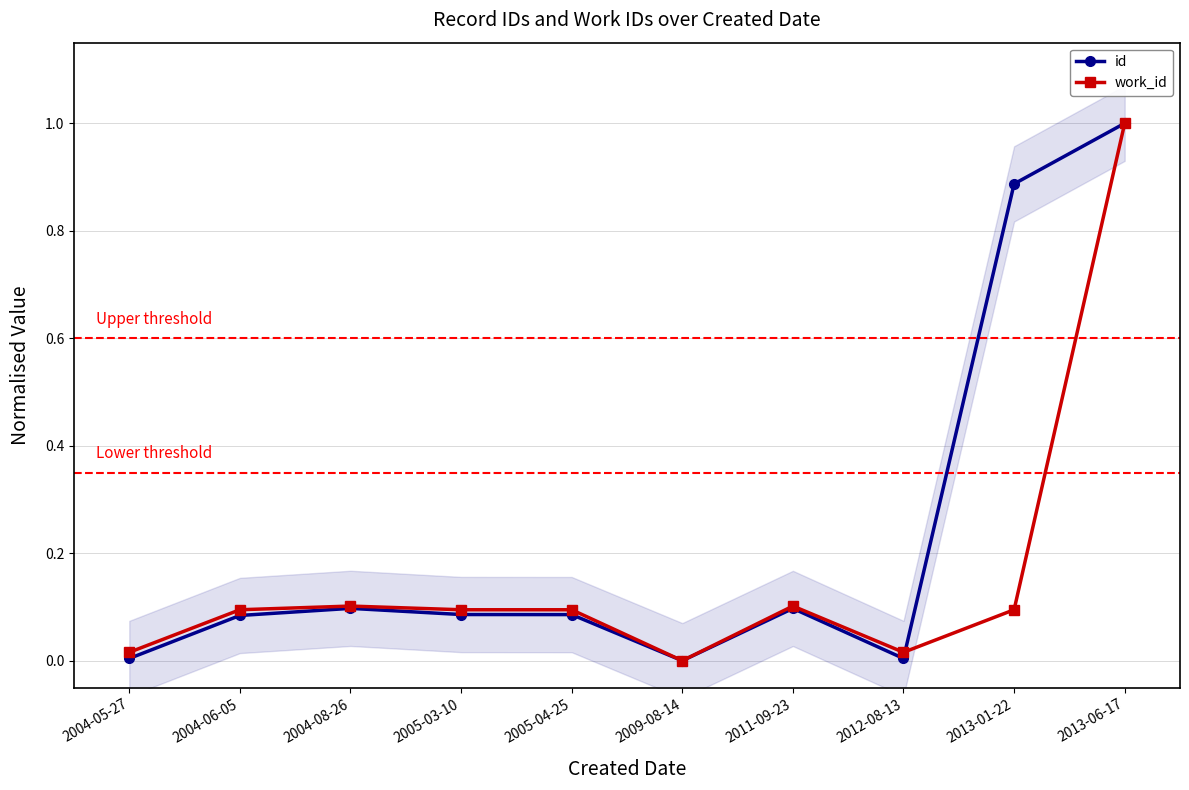

Reading left to right, list all the values displayed in this chart.

id: 0.0	0.1	0.1	0.1	0.1	0.0	0.1	0.0	0.9	1.0
work_id: 0.0	0.1	0.1	0.1	0.1	0.0	0.1	0.0	0.1	1.0